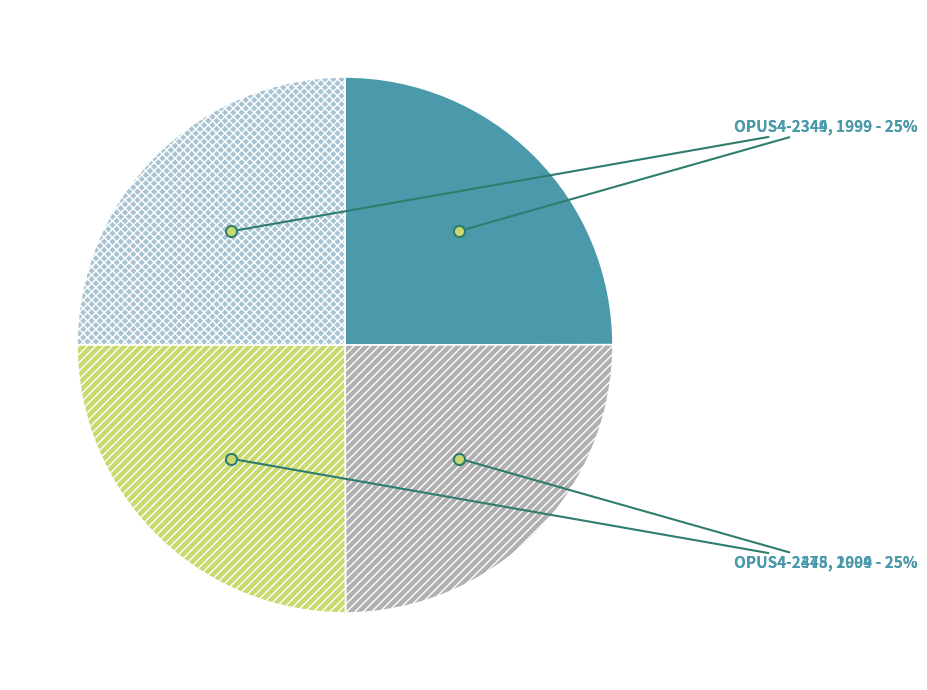

What is the ratio of the value at OPUS4-2344 to the value at OPUS4-2475?

1.0